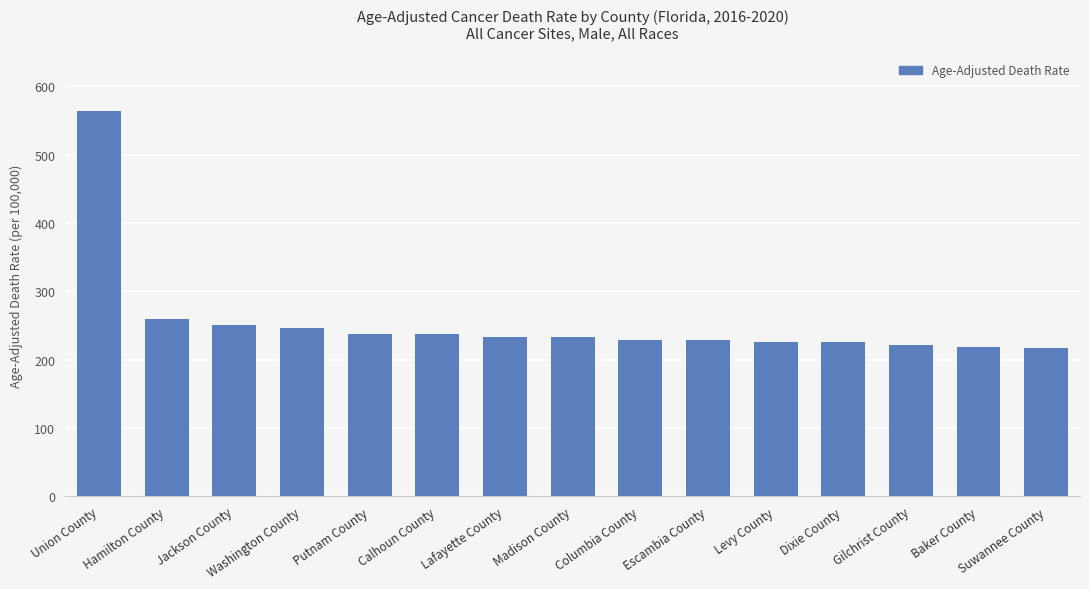

What is the greatest value displayed?

563.5